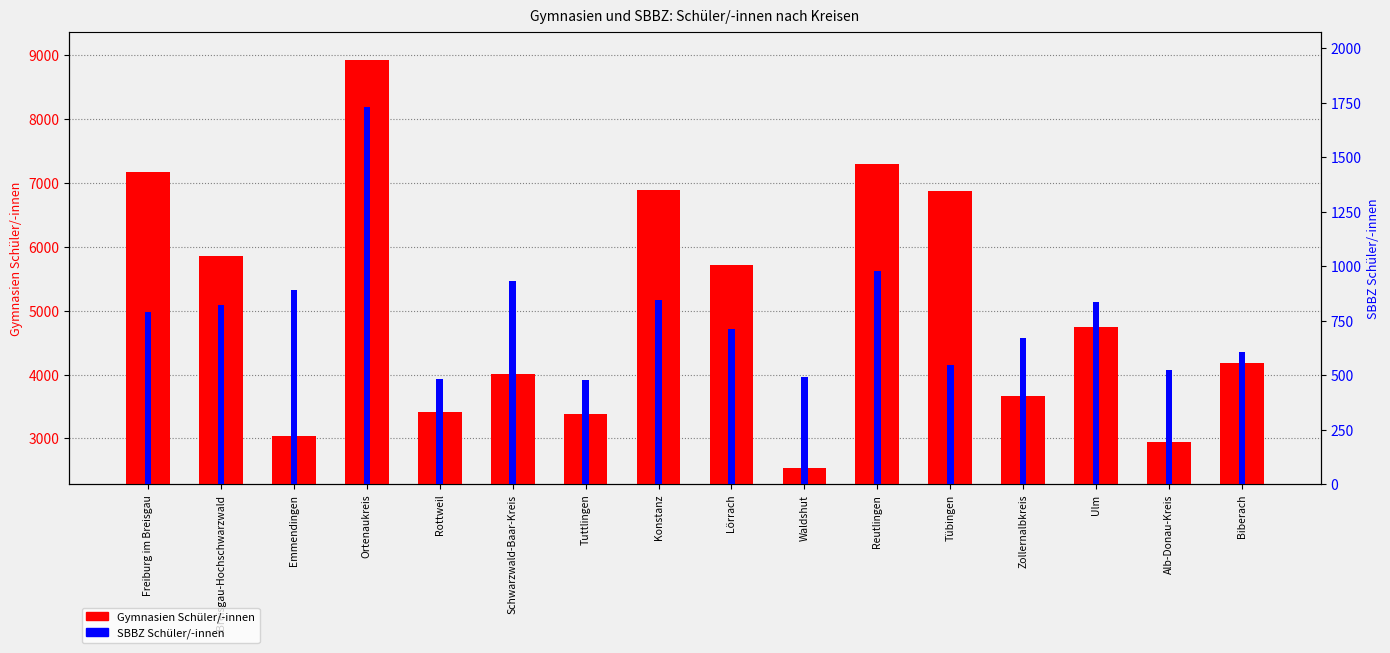

Rank the categories by SBBZ Schüler/-innen value from highest to lowest.

Ortenaukreis, Reutlingen, Schwarzwald-Baar-Kreis, Emmendingen, Konstanz, Ulm, Breisgau-Hochschwarzwald, Freiburg im Breisgau, Lörrach, Zollernalbkreis, Biberach, Tübingen, Alb-Donau-Kreis, Waldshut, Rottweil, Tuttlingen